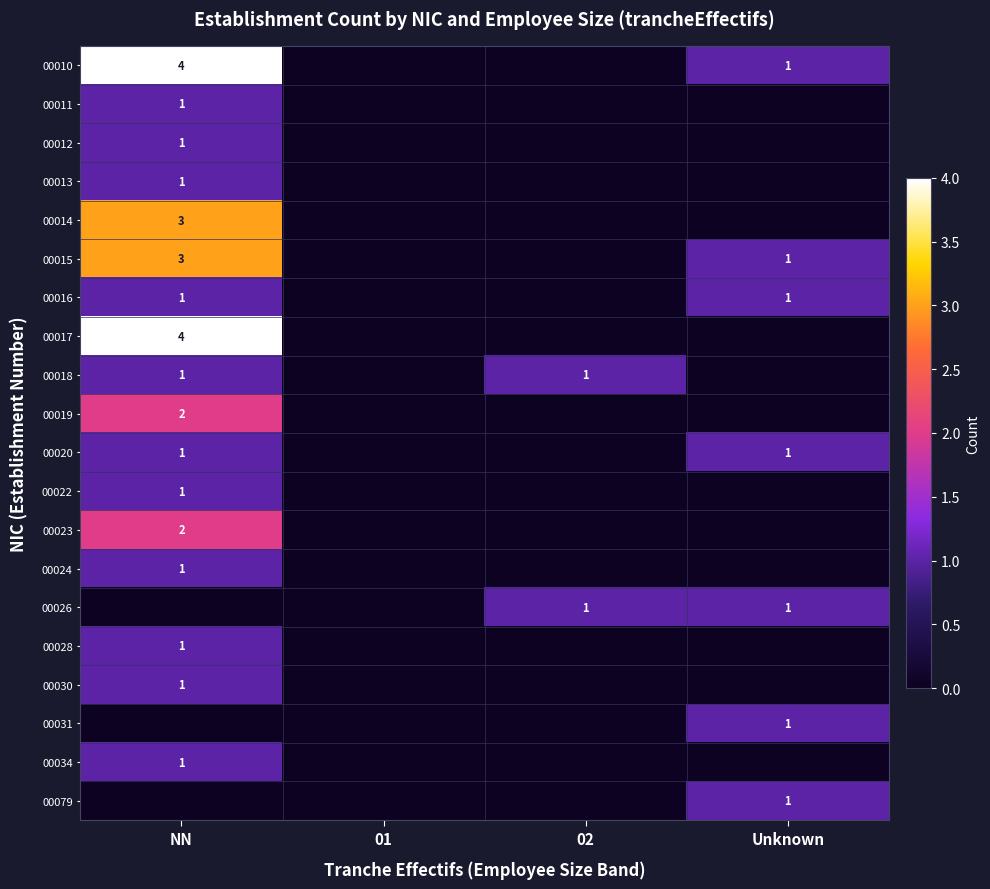

Count the number of data series in this chart.

20